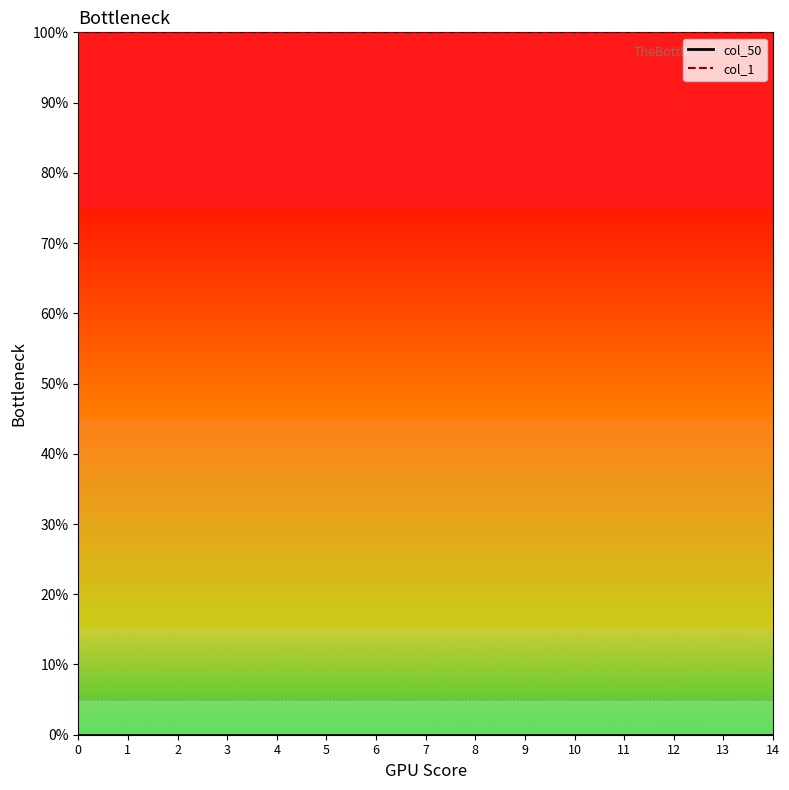

The value of col_1 at 9 is 0. True or false?

False